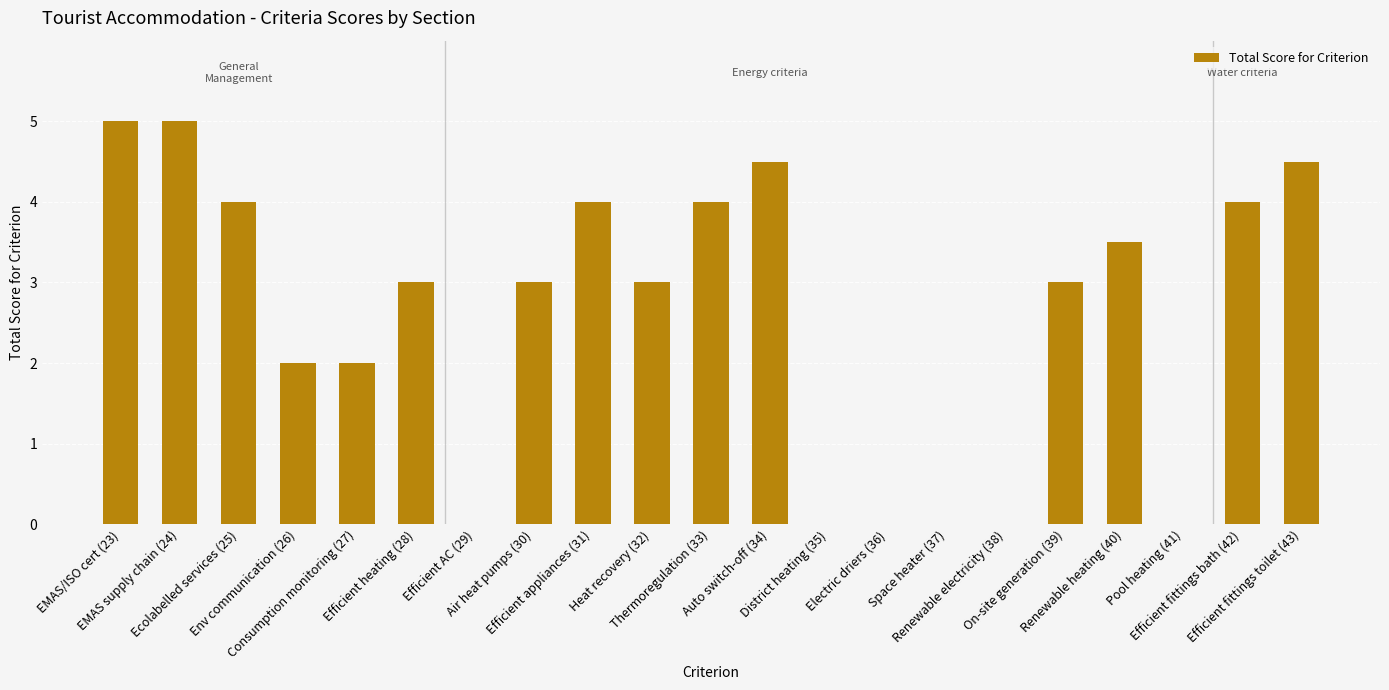

At which label does the data first exceed 3?

EMAS/ISO cert (23)